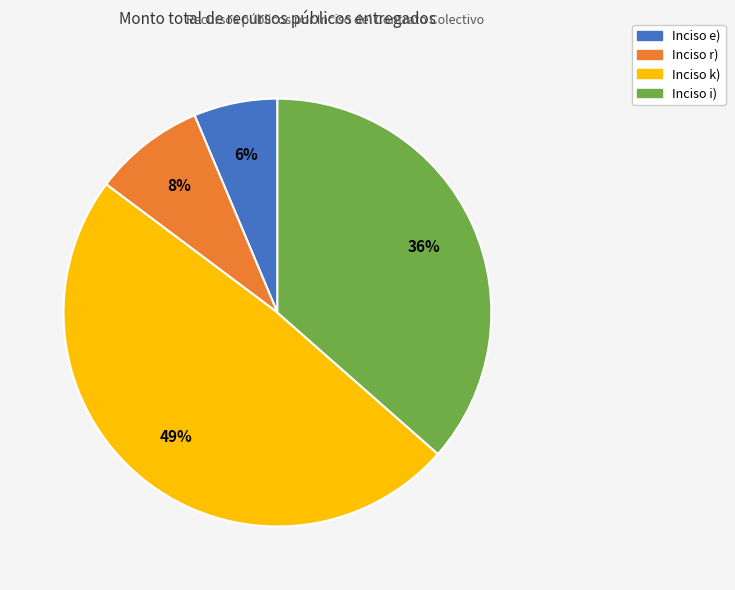

Is there any slice that represents more than half of the pie?

No